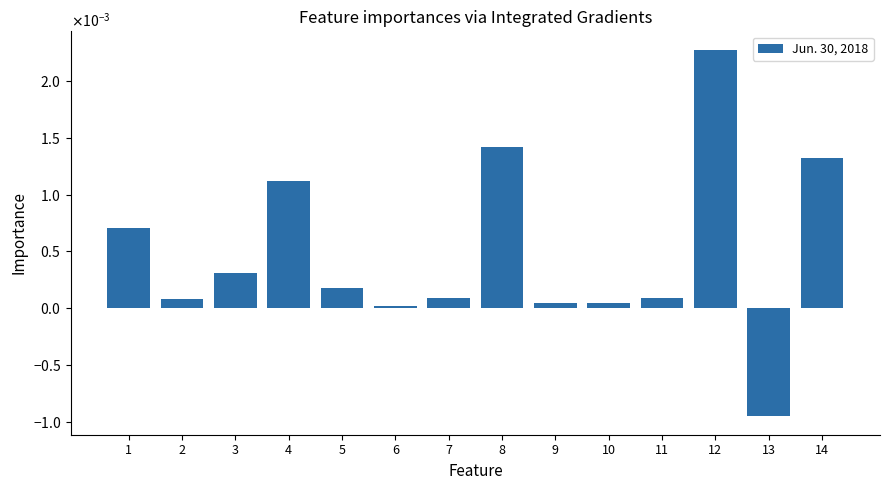

Rank the categories by value from highest to lowest.

12, 8, 14, 4, 1, 3, 5, 11, 7, 2, 10, 9, 6, 13